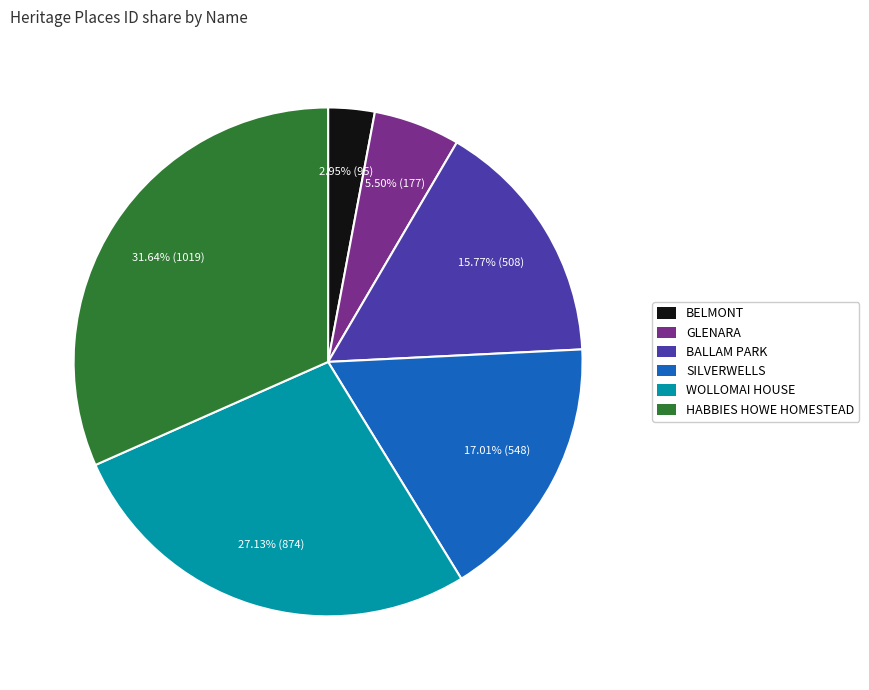

What is the ratio of the value at SILVERWELLS to the value at BELMONT?

5.8